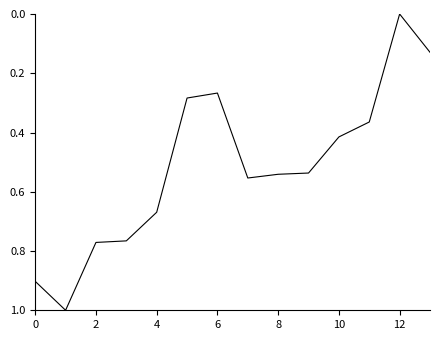

Count the number of values greater than 0.

13